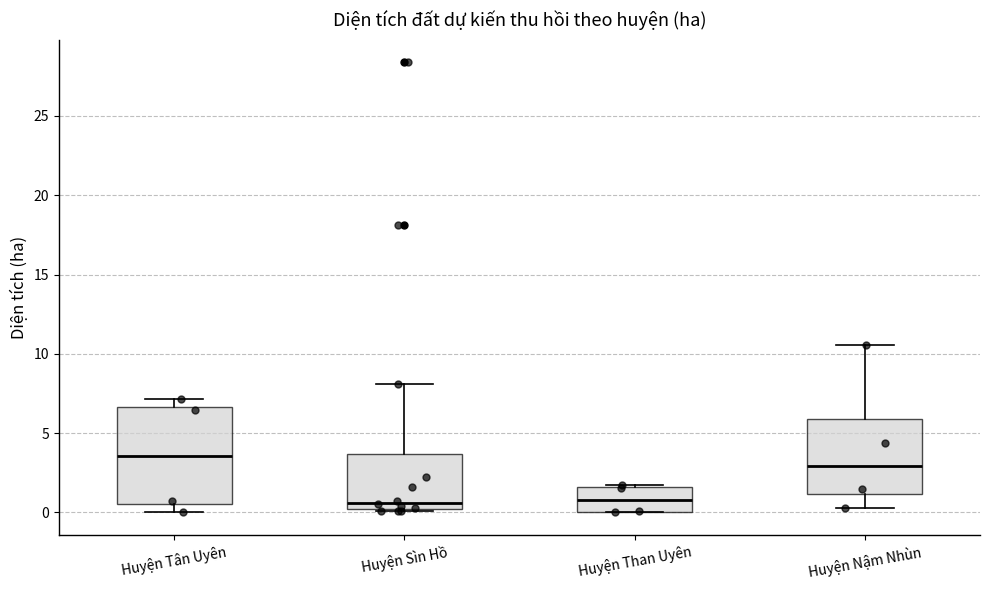

Where is the lower edge of the box for Huyện Tân Uyên on the y-axis? The values are not printed on the chart, so give them approximately, as read against the axis.

0.5